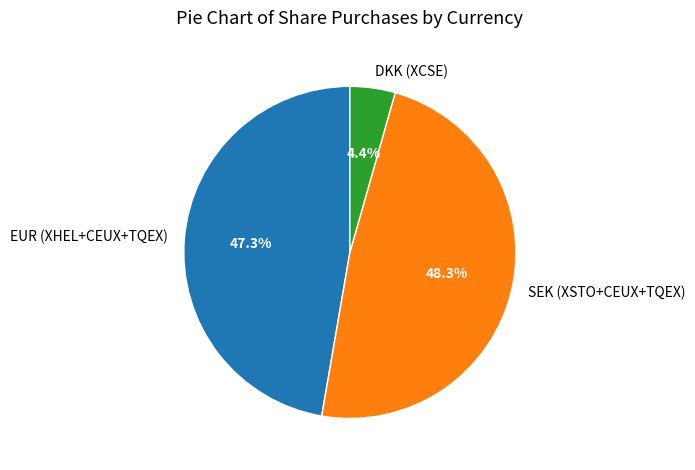

Which category has the biggest portion of the pie?

SEK (XSTO+CEUX+TQEX)